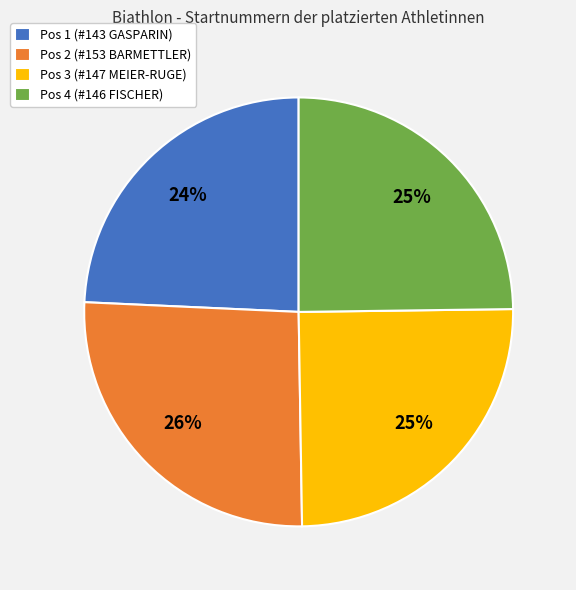

Is Pos 3 (#147 MEIER-RUGE) the majority of the pie?

No